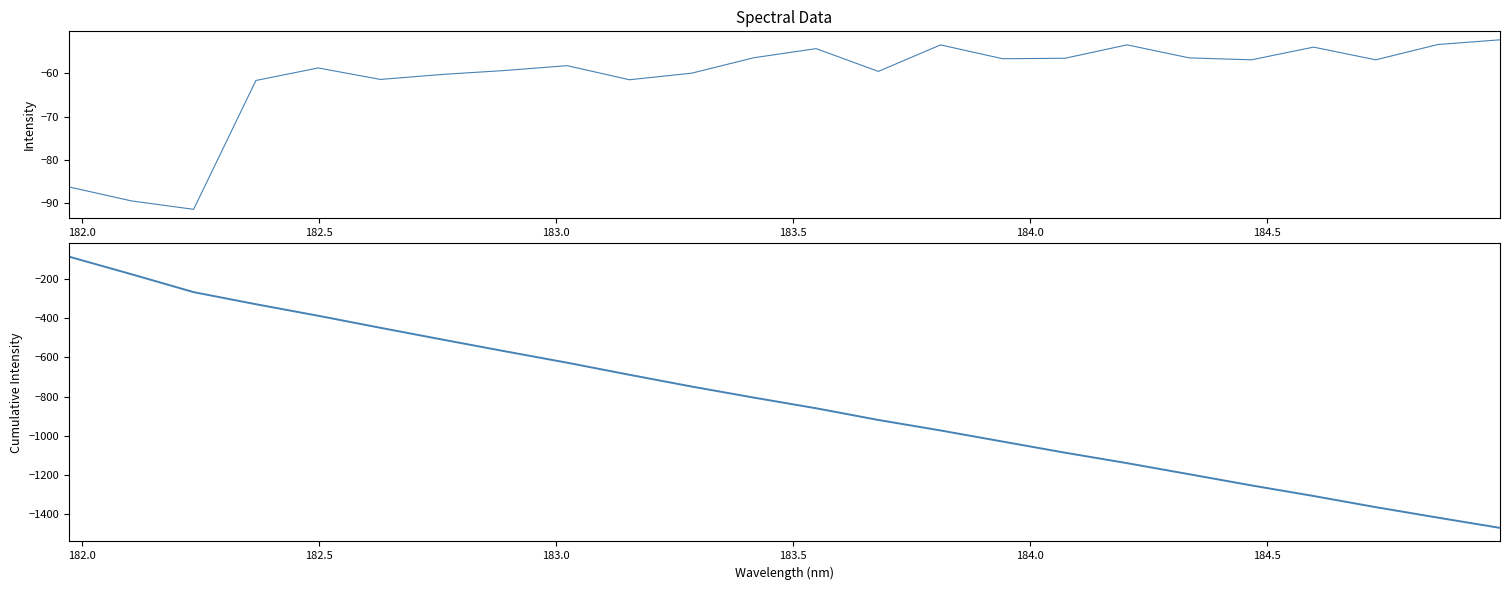

What is the highest value of the col_1 series?

-52.3